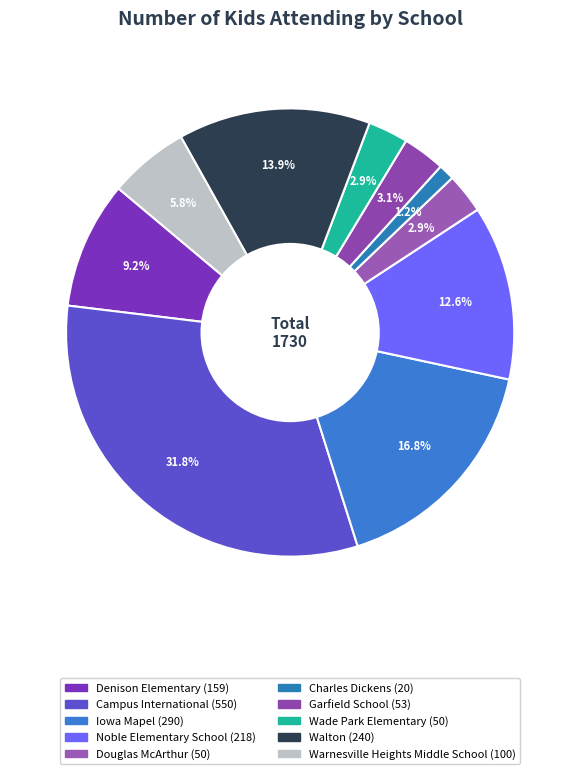

To the nearest percent, what is the combined percentage of Douglas McArthur and Noble Elementary School?

15%